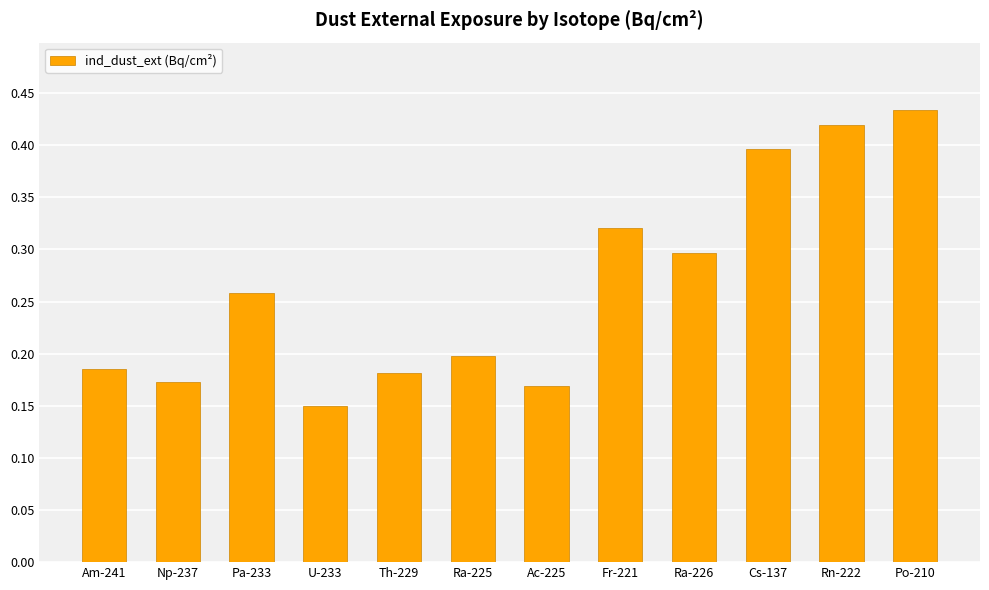

At which label is the value closest to 0?

U-233